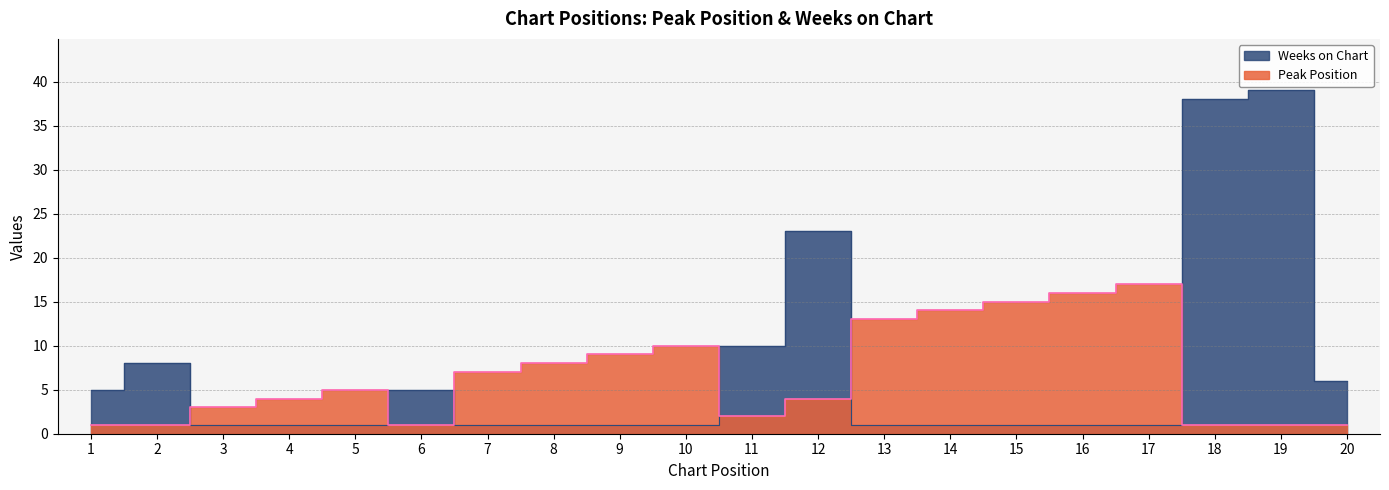

Rank the series by their average value, from lowest to highest.

Peak Position, Weeks on Chart